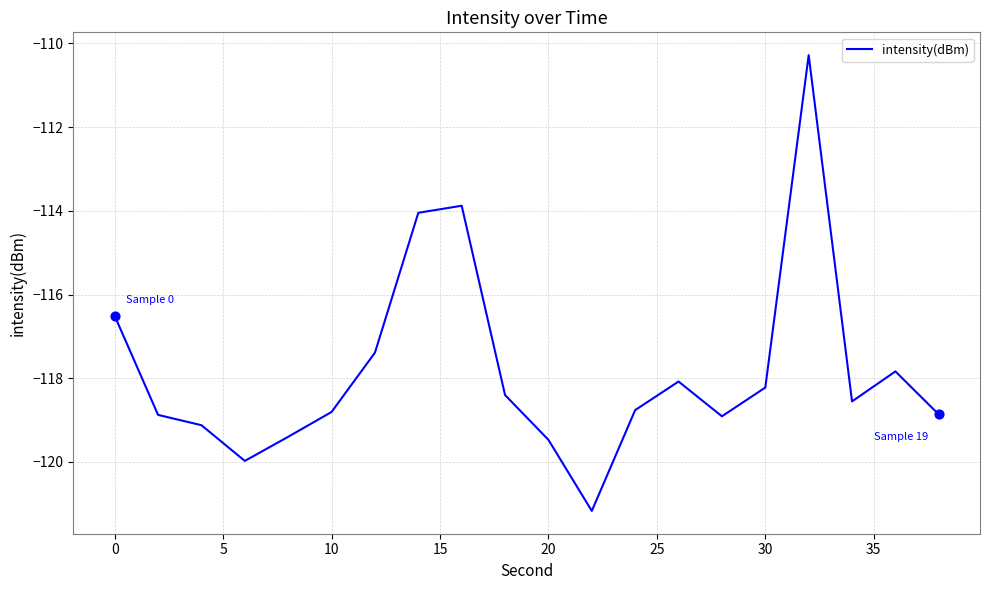

What is the greatest value displayed?

-110.3